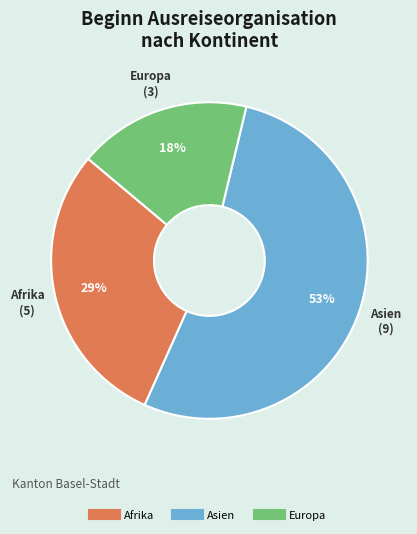

Is there any slice that represents more than half of the pie?

Yes